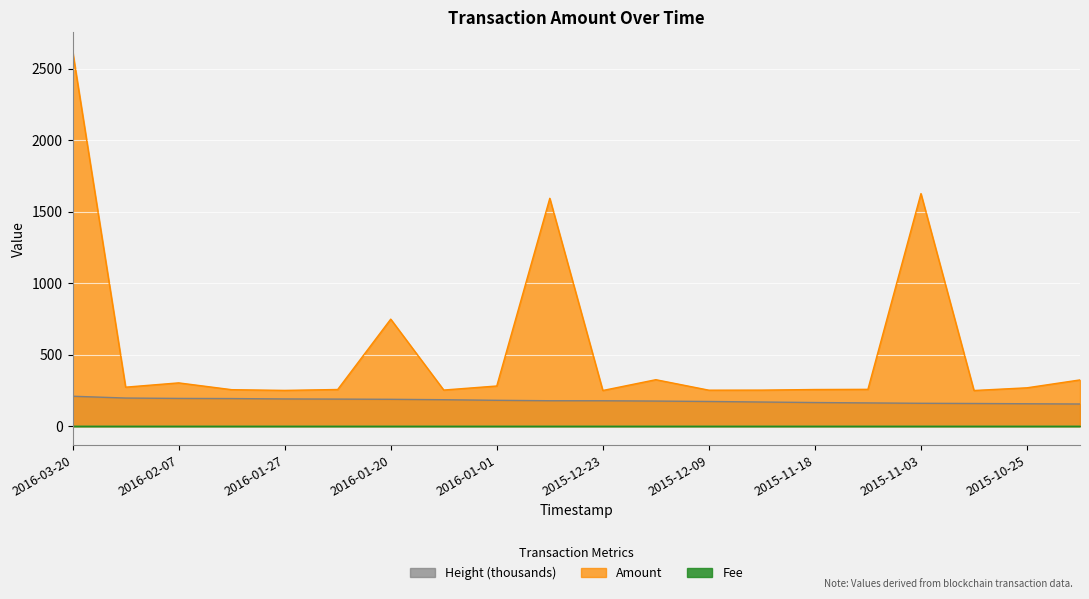

What is the smallest value displayed?

155.6